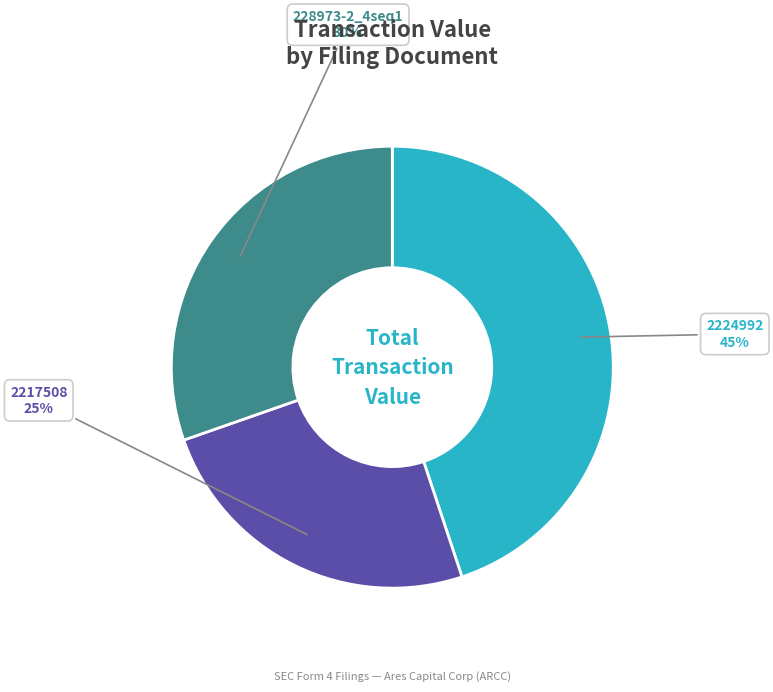

Is there a majority slice in this chart?

No